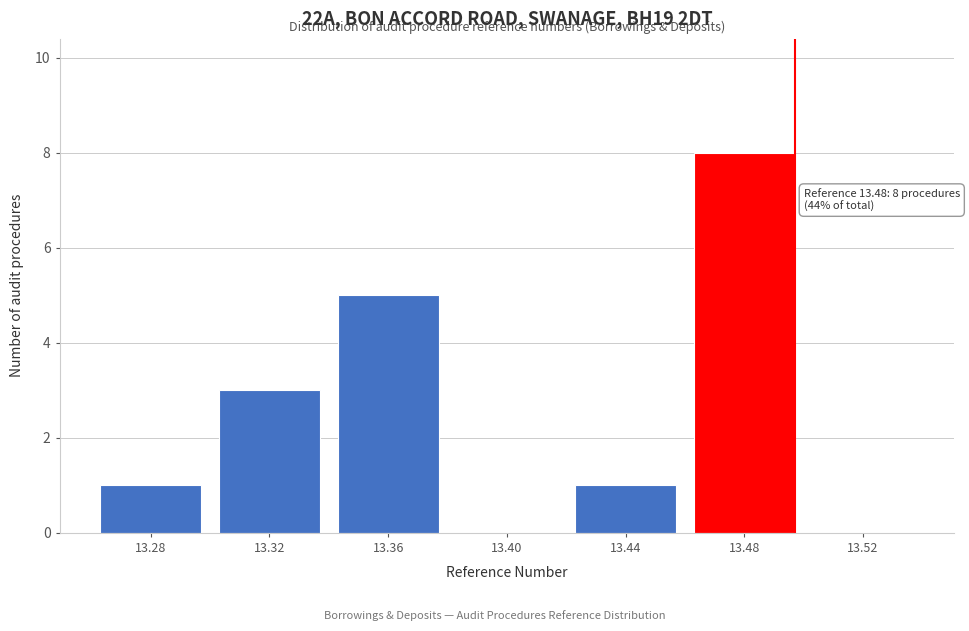

Reading right to left, transcribe all the data shown in this chart.

13.52=0	13.48=8	13.44=1	13.40=0	13.36=5	13.32=3	13.28=1